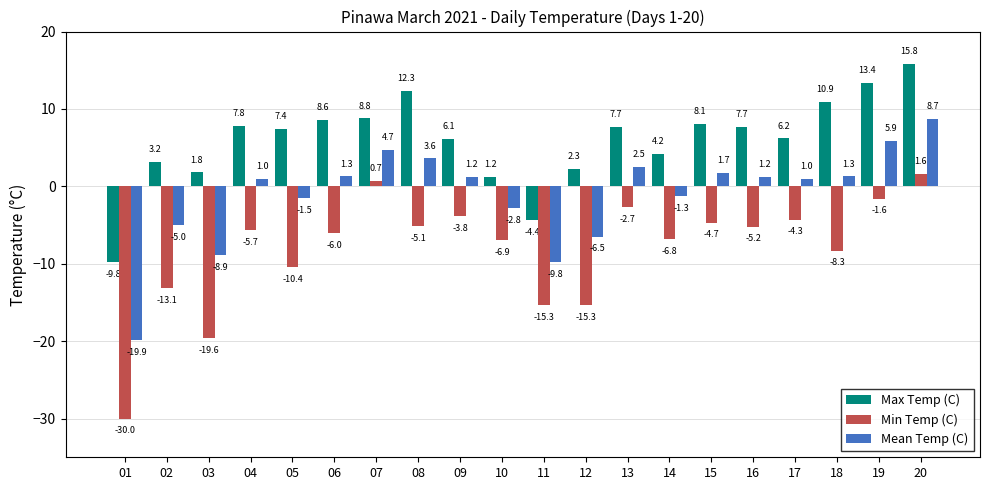

Which series has the largest range (max minus min)?

Min Temp (C)